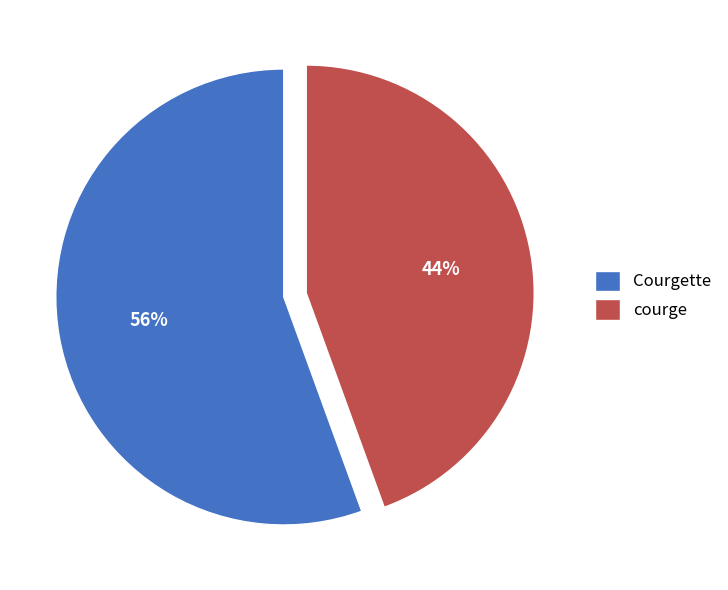

To the nearest percent, what percentage of the pie is Courgette?

56%